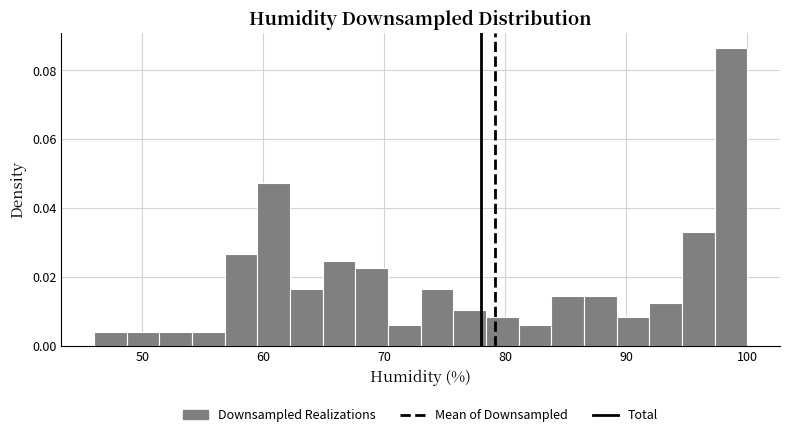

Read against the x-axis, roughly where is the centre of the tallest bar?

99